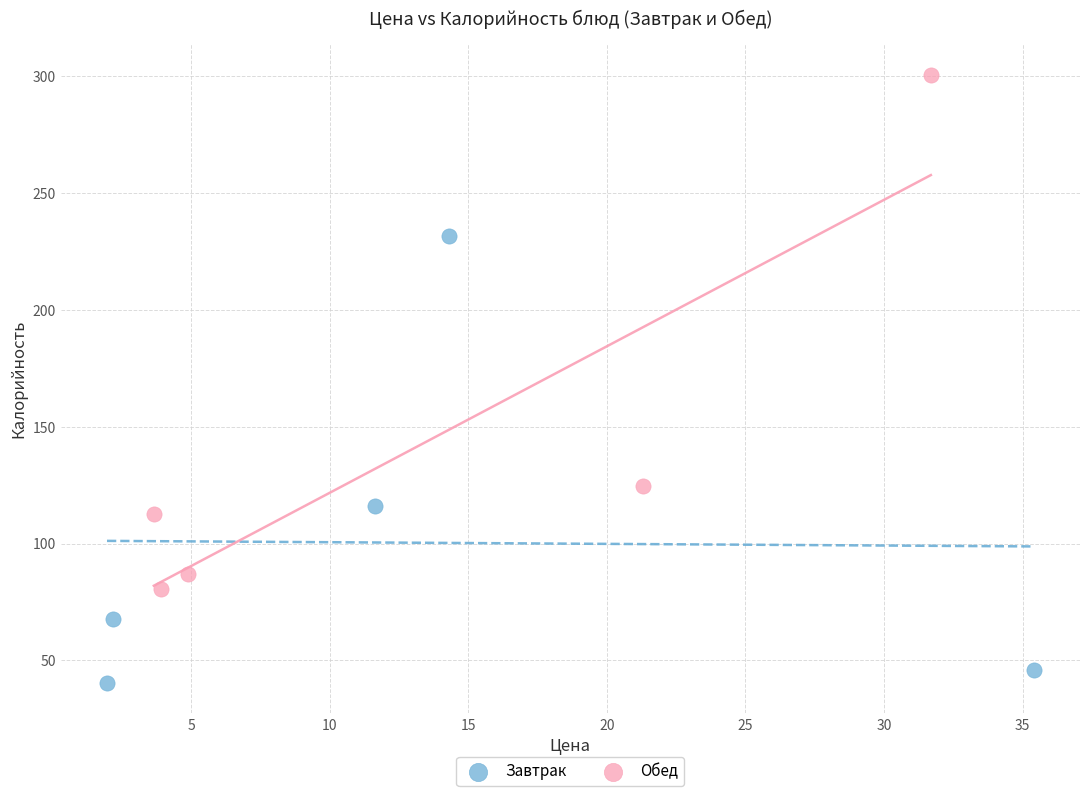

What are all the series names shown in the legend?

Завтрак, Обед